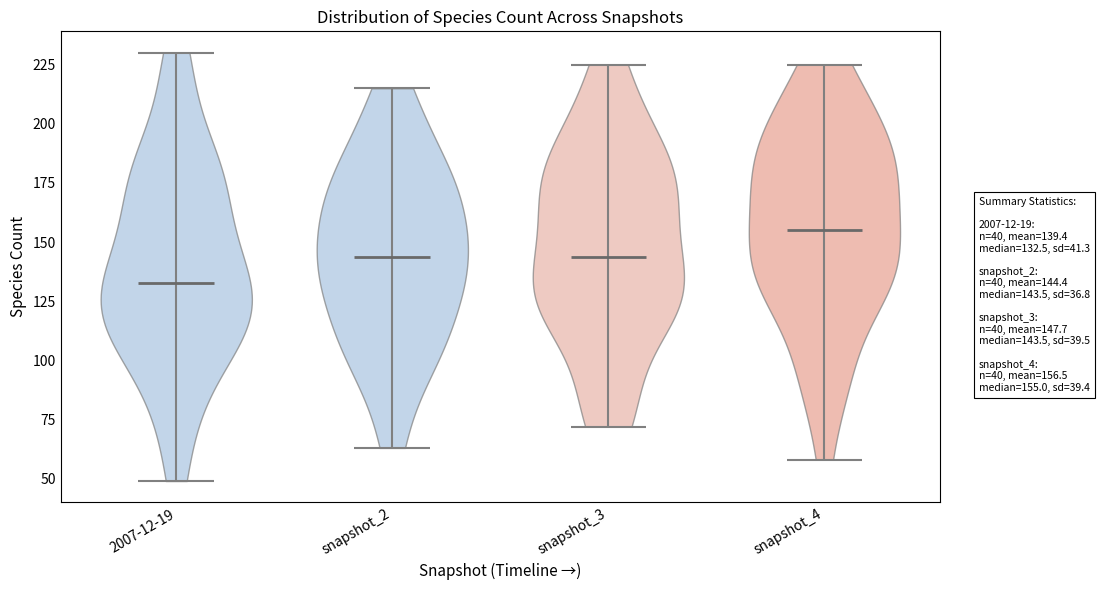

Which violin has the highest median line?

snapshot_4